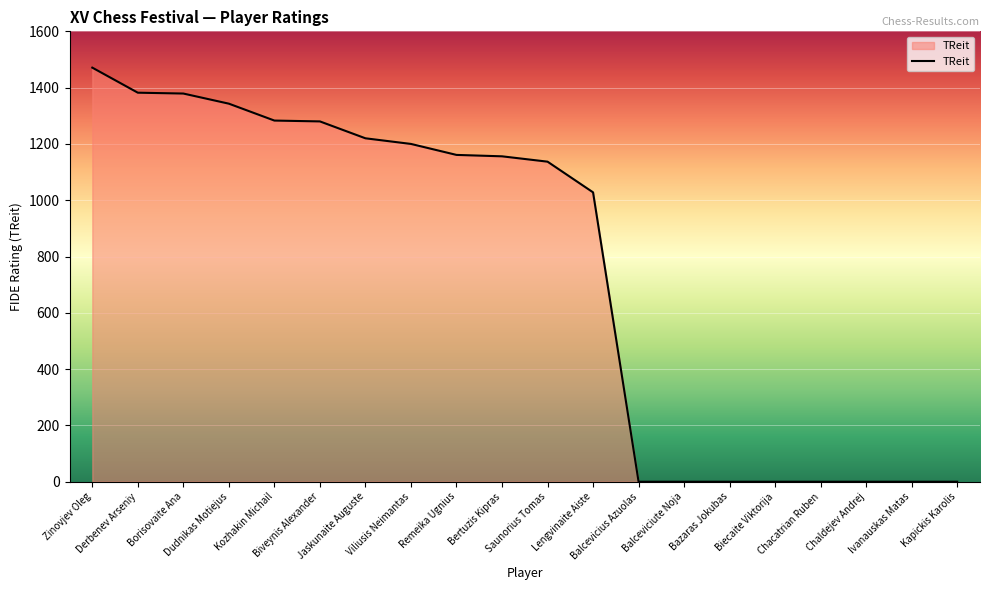

What is the difference between the maximum and minimum values?

1471